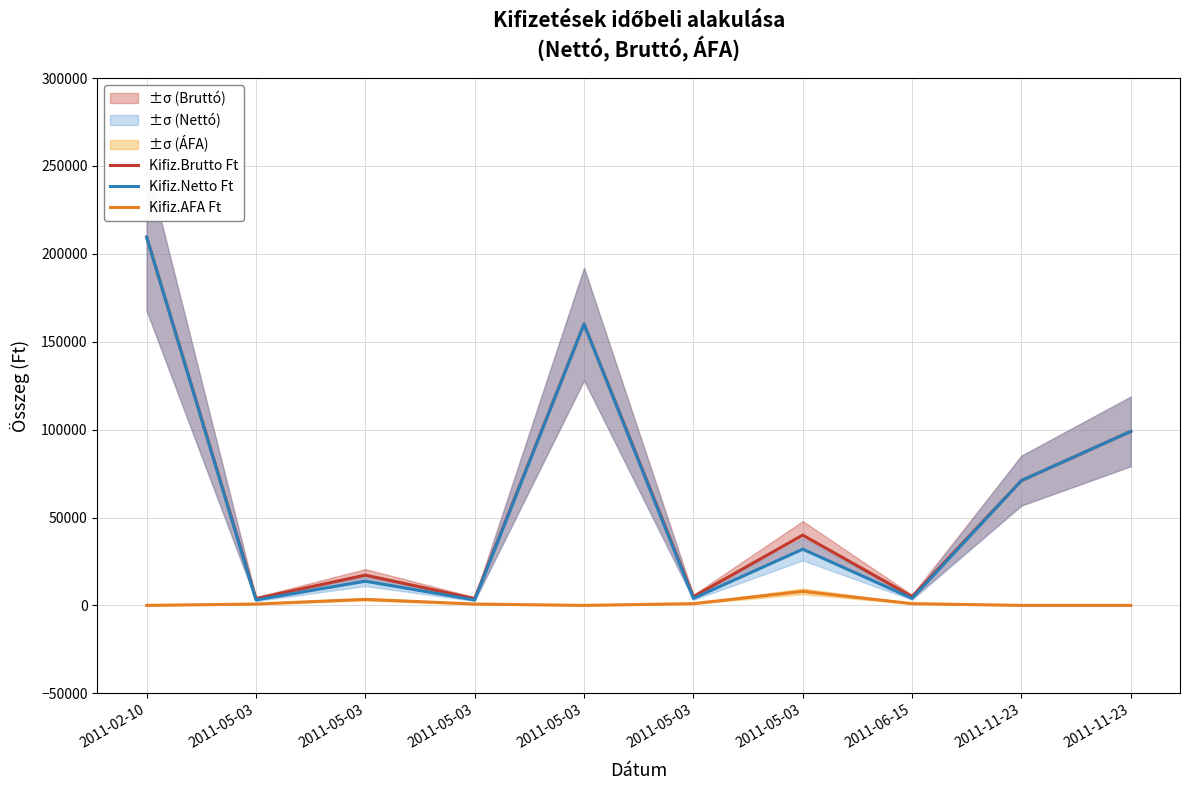

Where is the first local maximum for Kifiz.AFA Ft?

2011-05-03